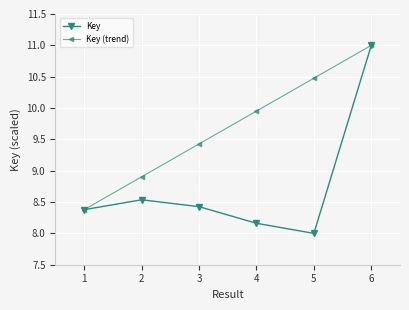

Count the number of categories in the chart.

6